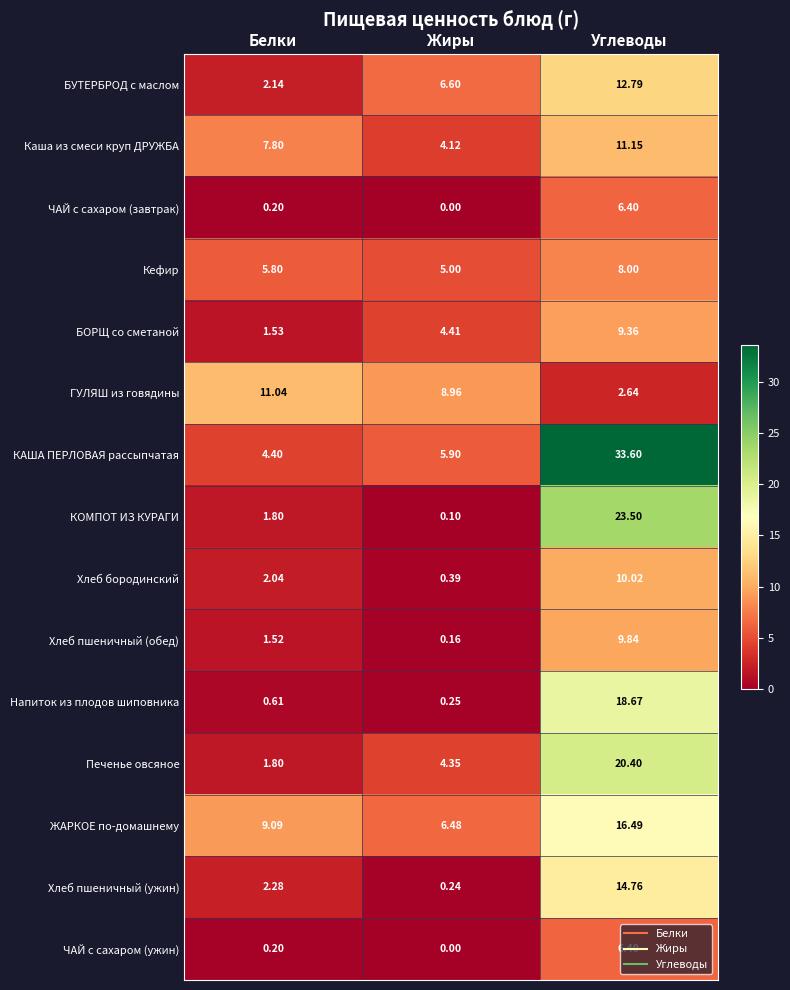

Between Белки and Жиры, which series saw the biggest shift?

БУТЕРБРОД с маслом